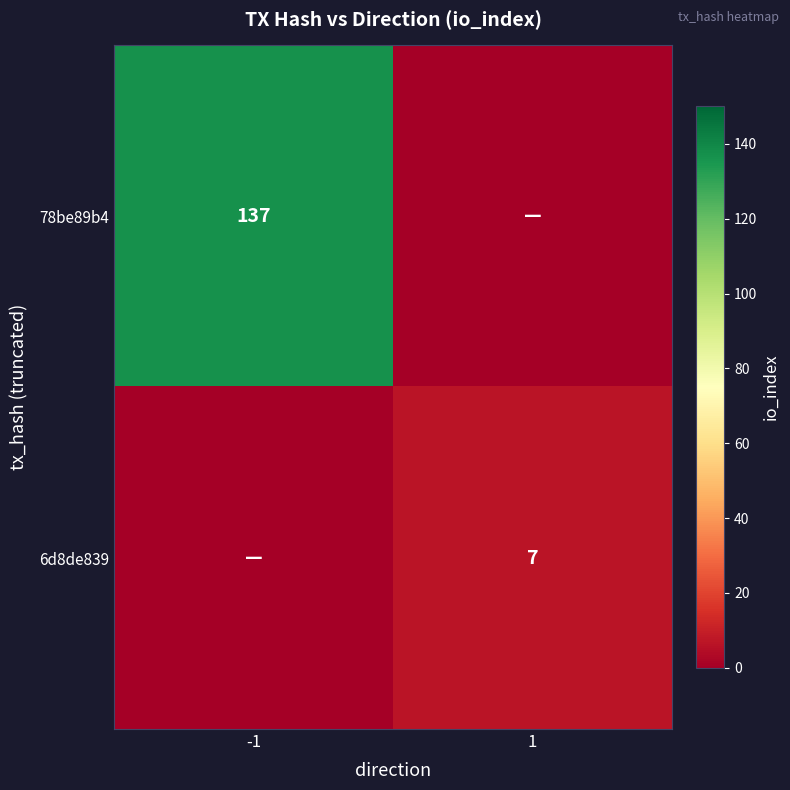

Is it true that 6d8de839 equals 7 at 1?

True